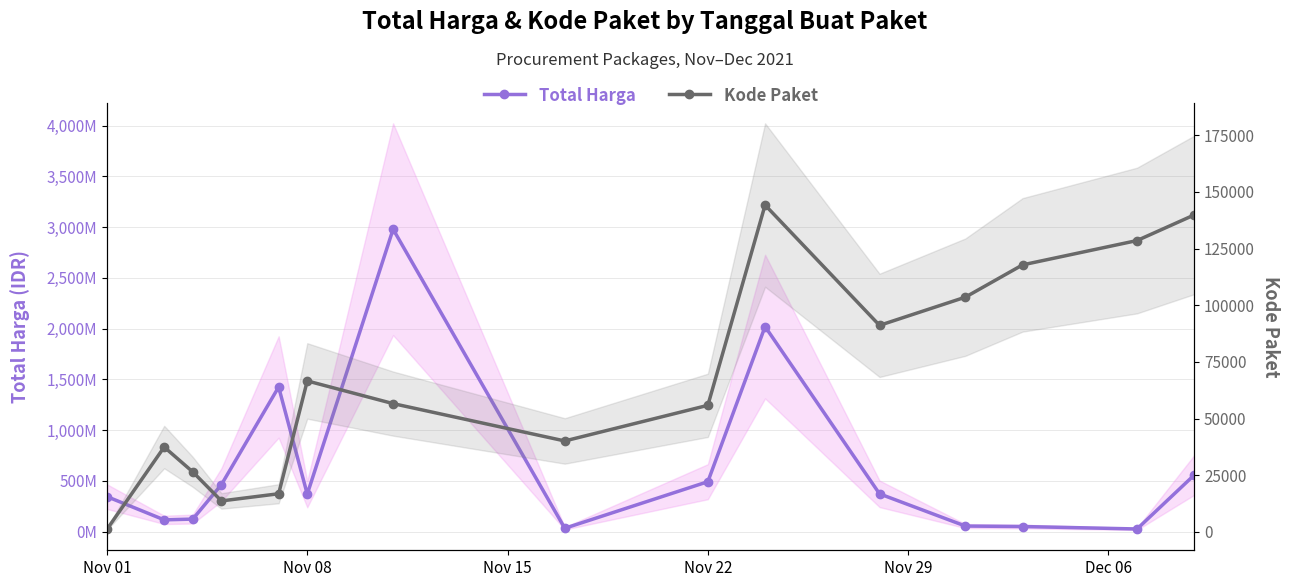

How many values in the Total Harga series exceed 370565800?

7